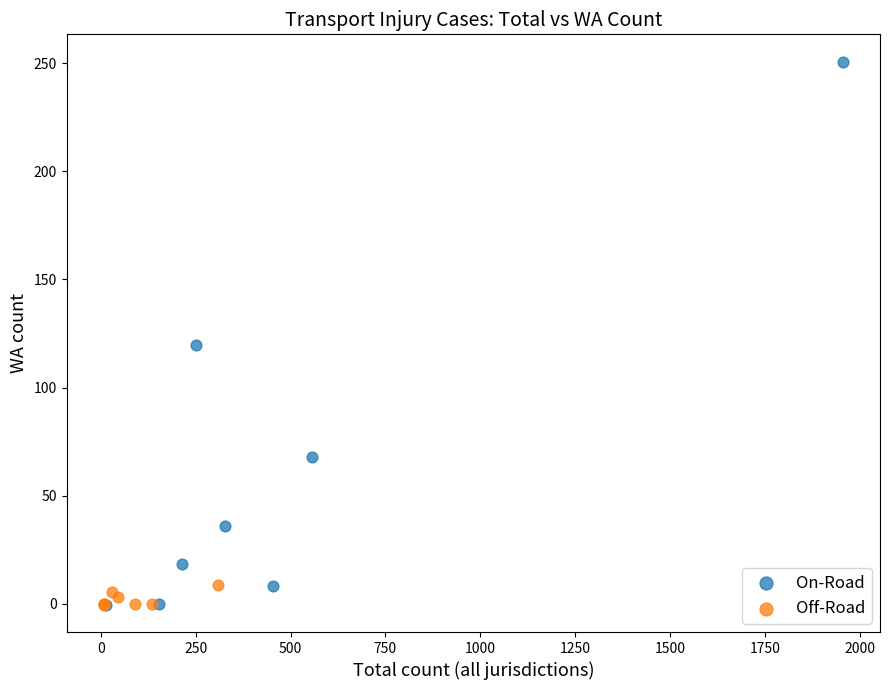

Which series contains the highest Y value?

On-Road